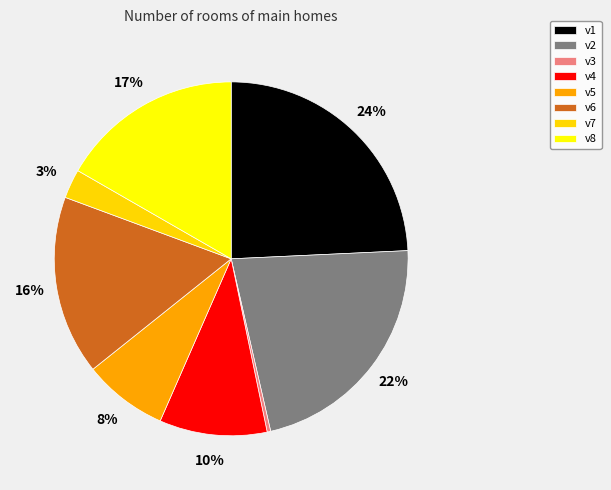

What percentage is the v1 slice, to the nearest percent?

24%